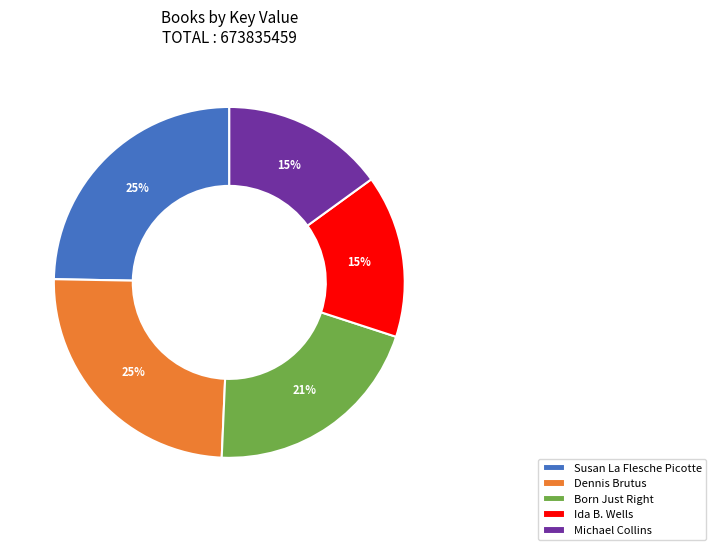

The Susan La Flesche Picotte slice represents 35% of the pie. True or false?

False